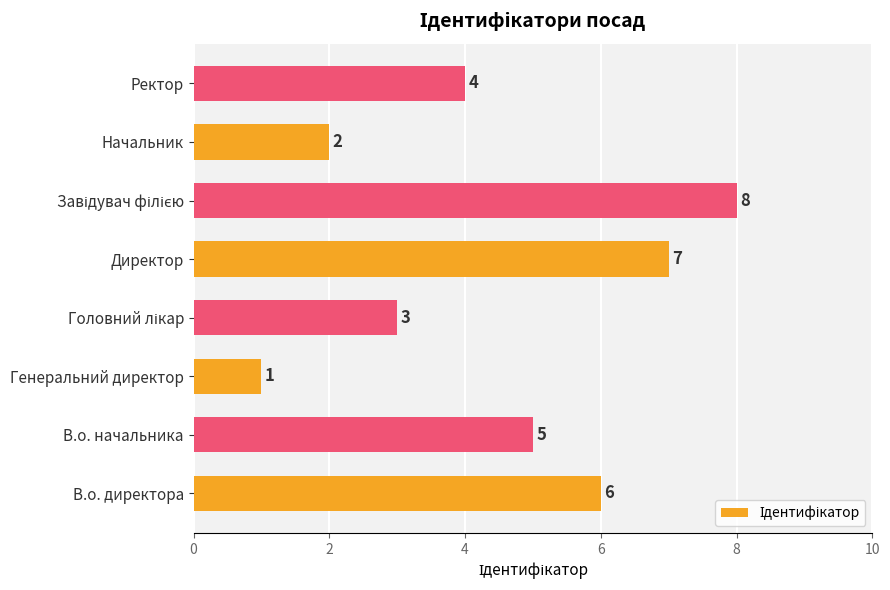

Count the values in the range 3 to 7.

5